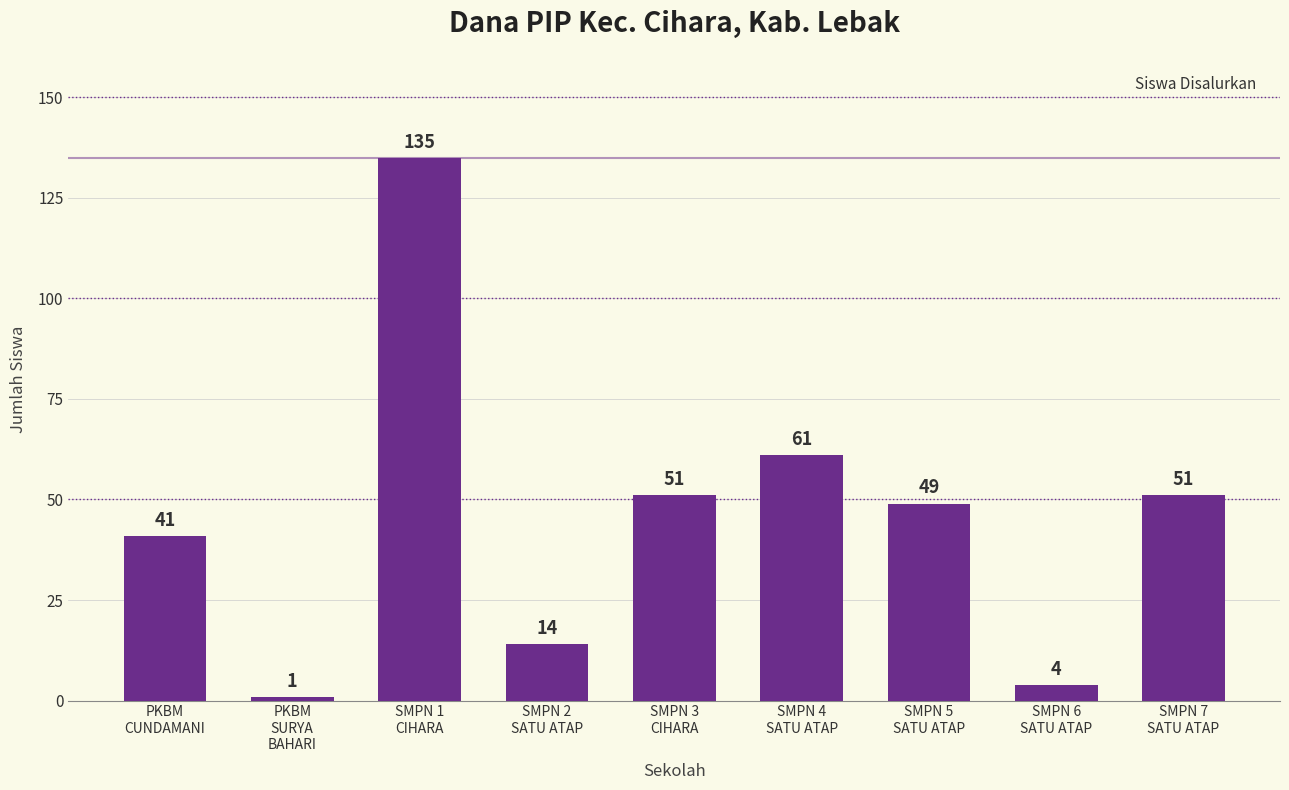

What position from the left is SMPN 2
SATU ATAP?

4